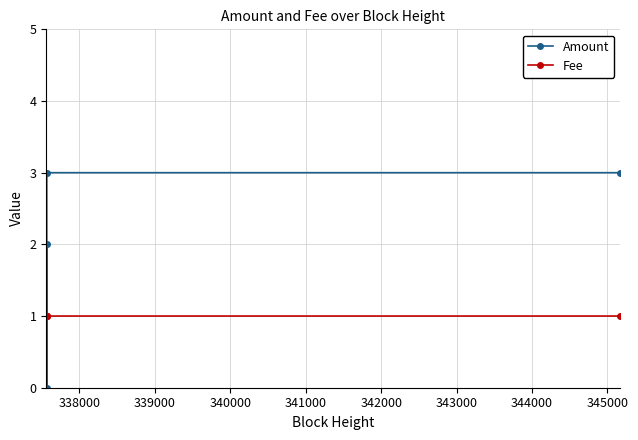

Count the Amount values in the range 2 to 3.

3